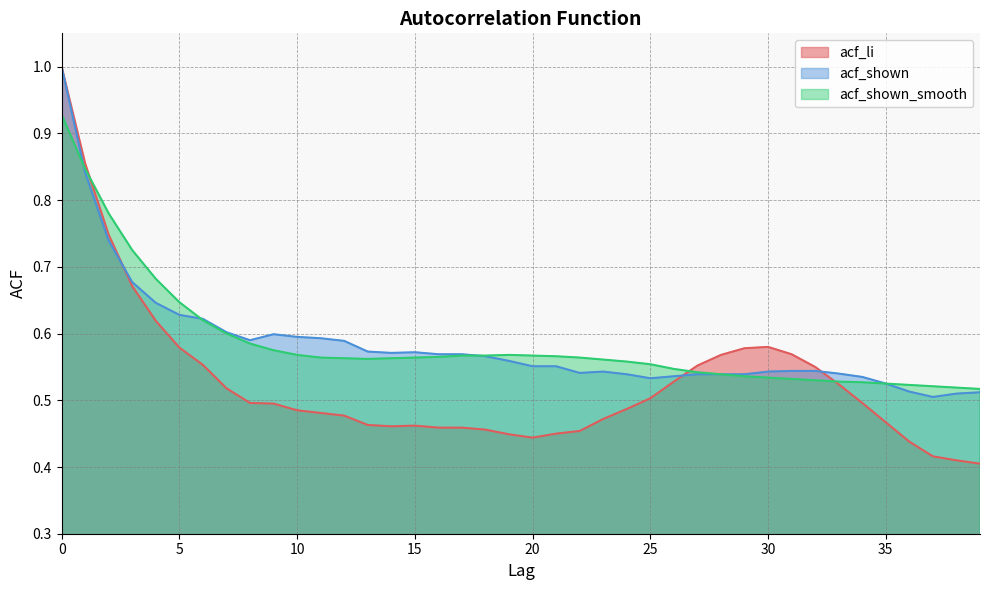

Rank the series by their maximum value, from highest to lowest.

acf_li, acf_shown, acf_shown_smooth